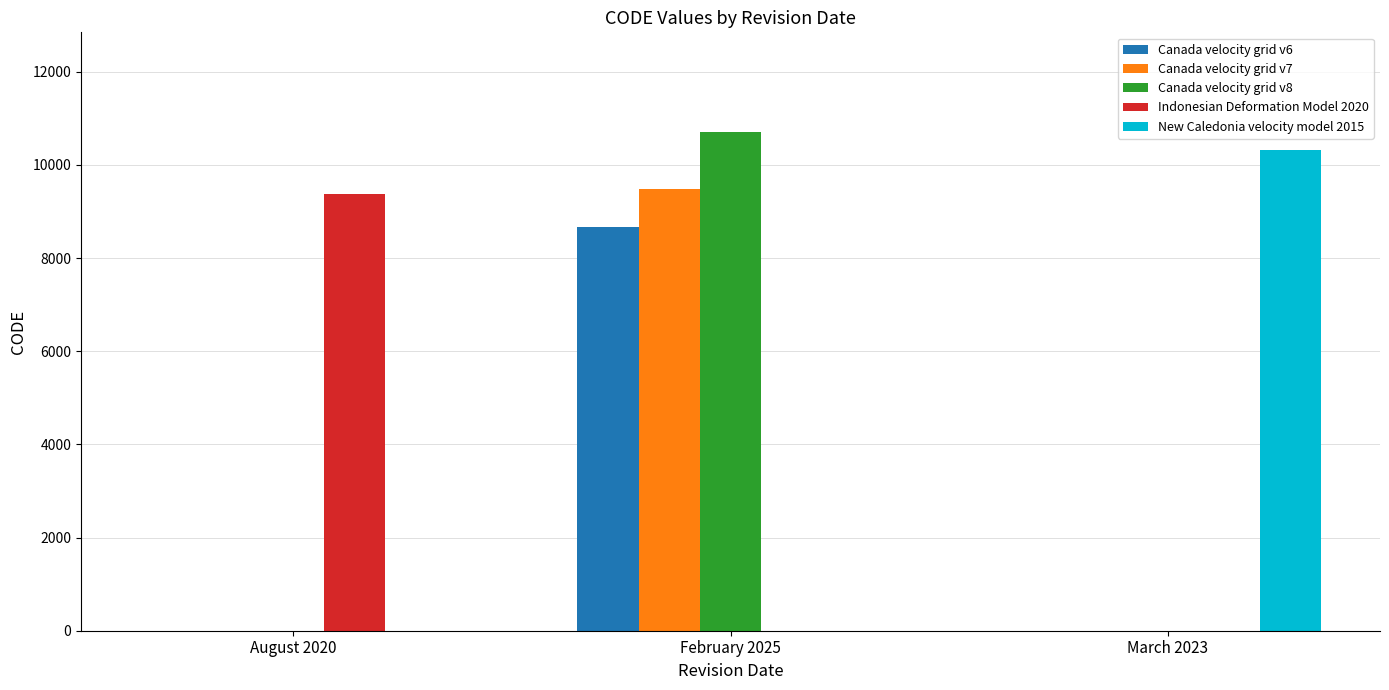

Are the bars grouped side by side (vs. stacked)?

Yes